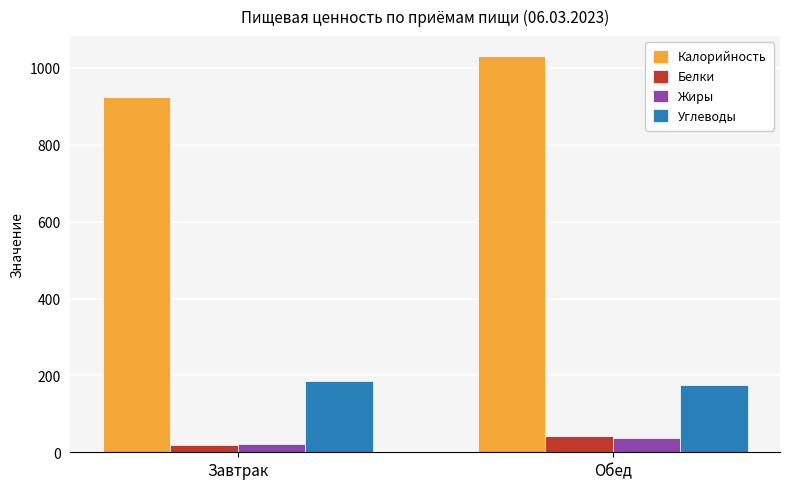

The value of Калорийность at Завтрак is 924.5. True or false?

True